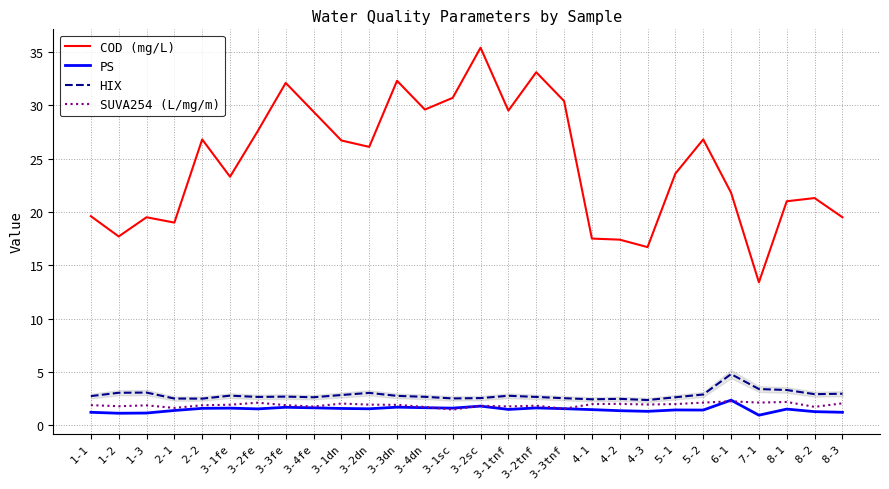

What are all the series names shown in the legend?

COD (mg/L), PS, HIX, SUVA254 (L/mg/m)